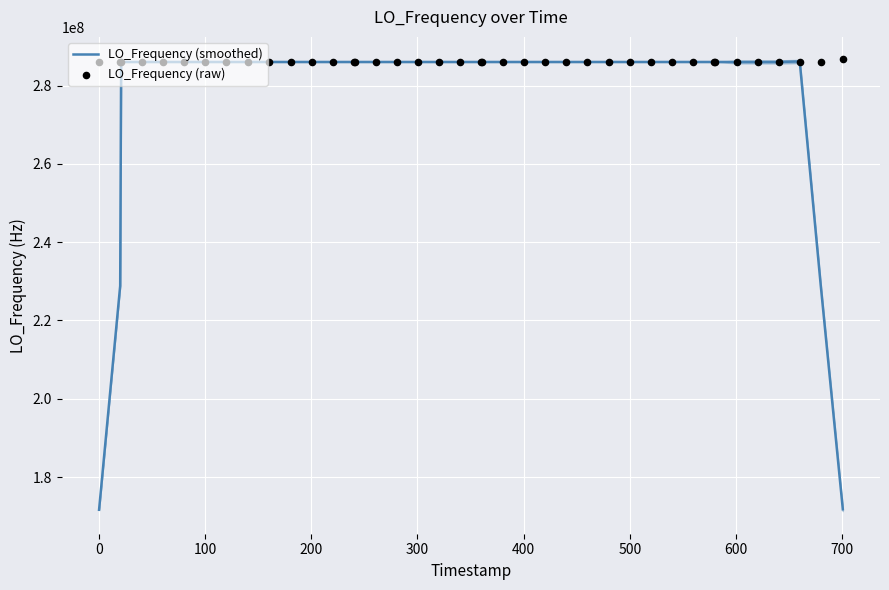

What is the highest value of the LO_Frequency (smoothed) series?

286174142.5